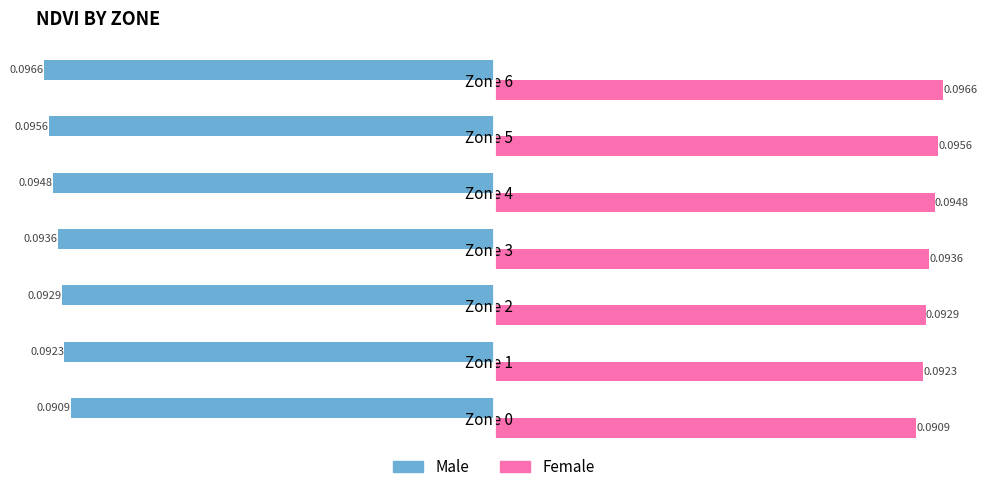

At how many categories does at least one series exceed 0?

7